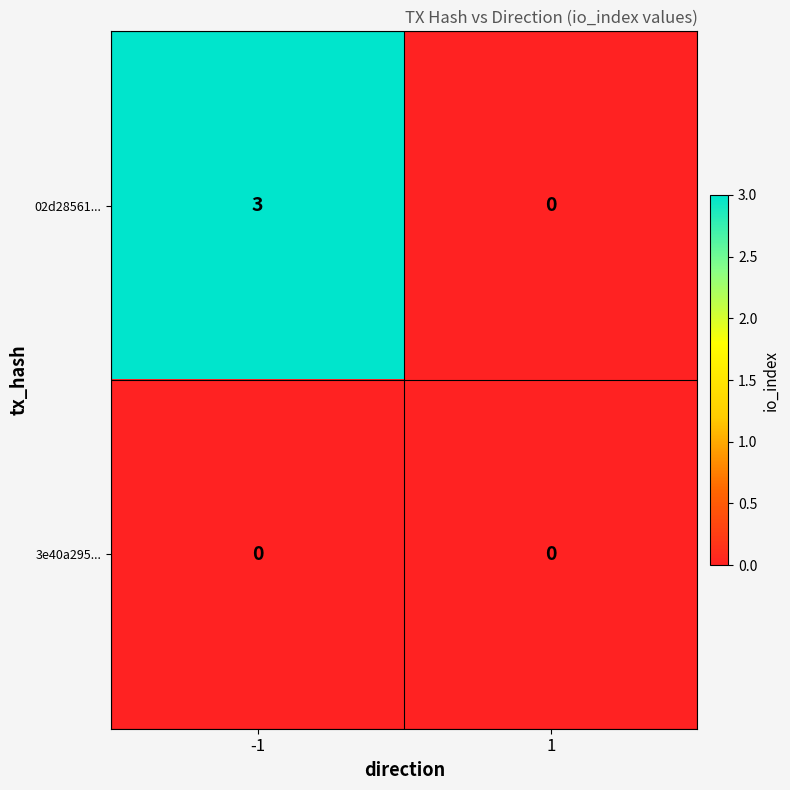

What is the difference between the 02d28561... values at -1 and 1?

3